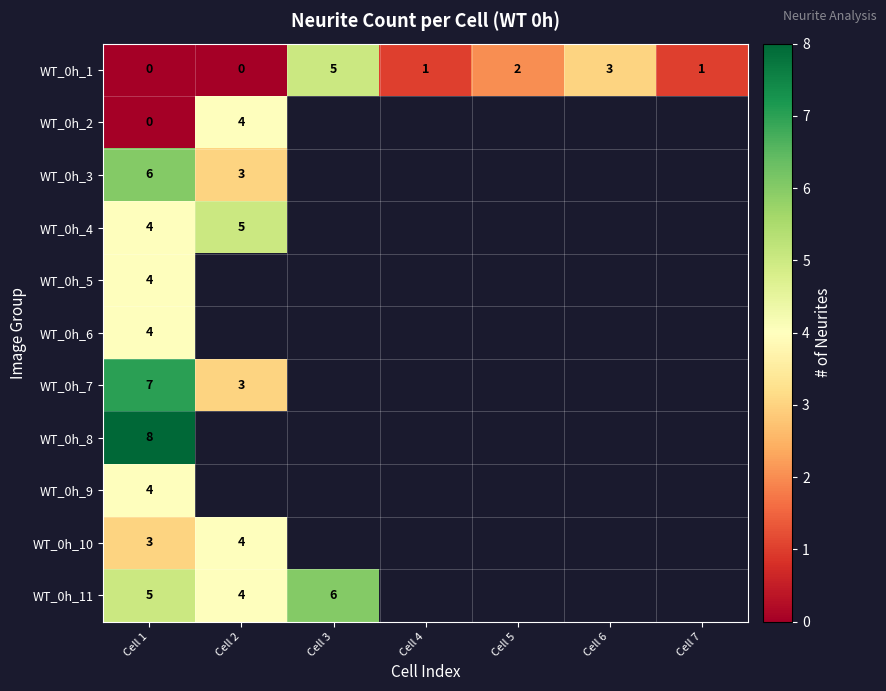

What is the sum of the WT_0h_3 values at Cell 1 and Cell 2?

9